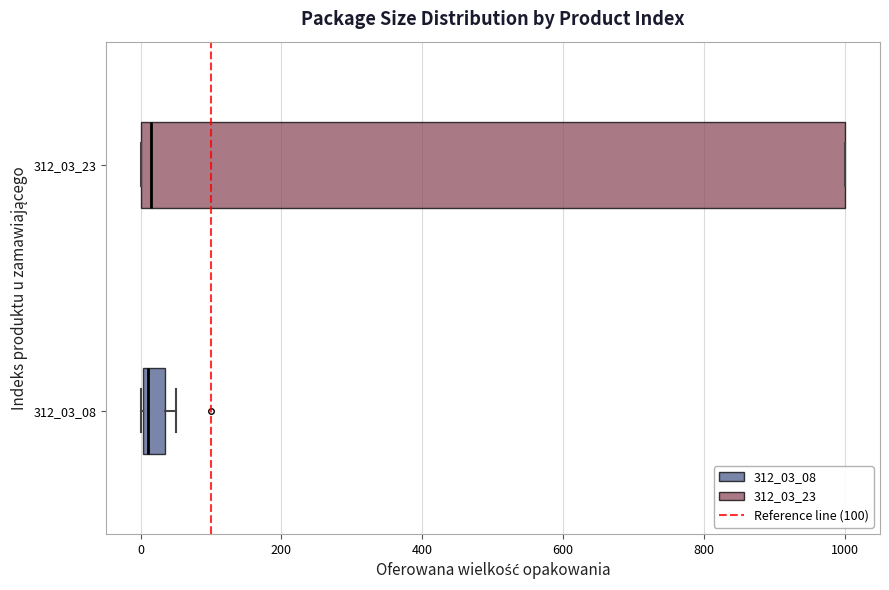

Where is the right edge of the box at y = 312_03_08 on the x-axis? The values are not printed on the chart, so give them approximately, as read against the axis.

40